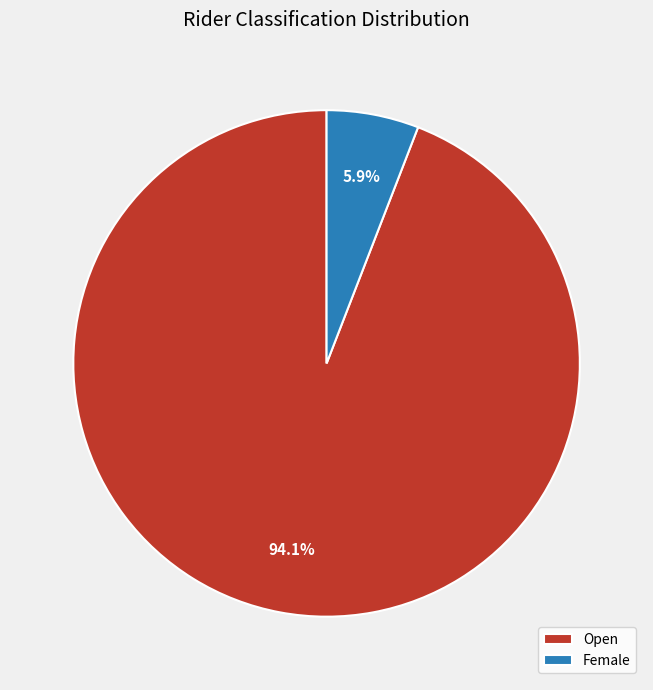

Which has a higher value, Female or Open?

Open